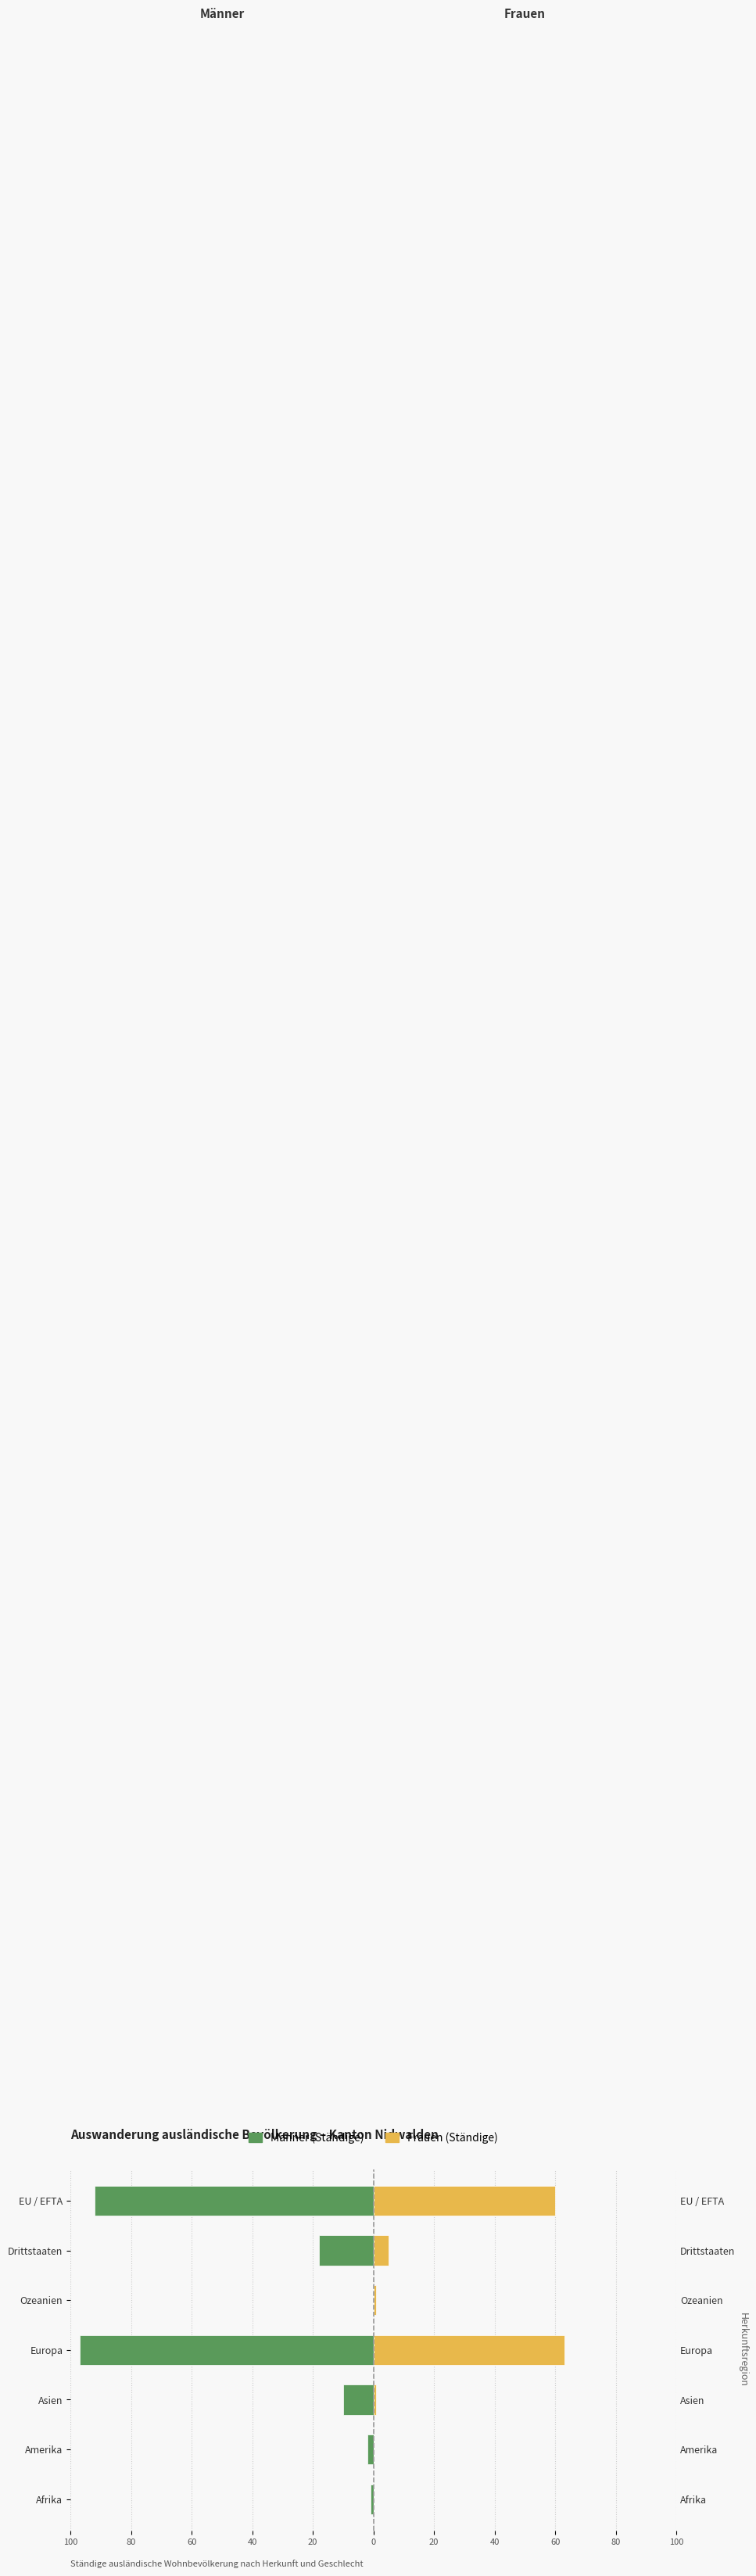

Does the chart contain any negative values?

Yes